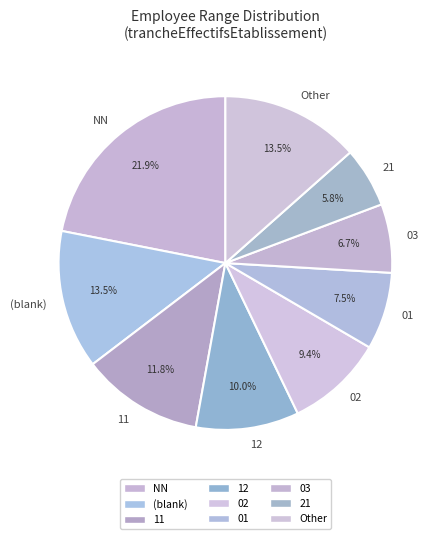

Approximately how many times larger is the value at 02 compared to NN?

0.4